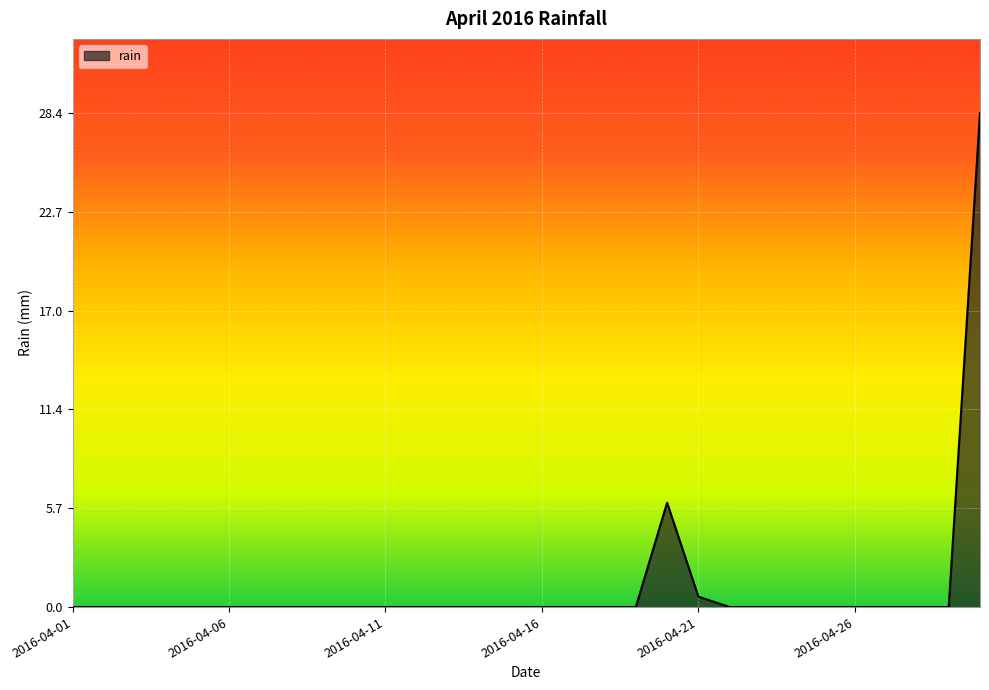

What is the maximum value shown in the chart?

28.4